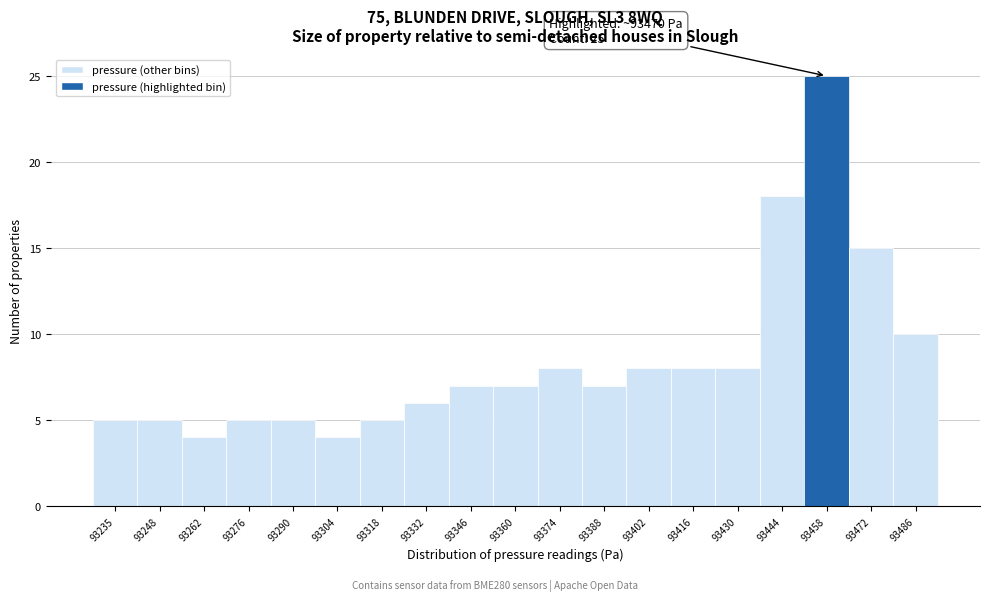

Reading left to right, transcribe all the data shown in this chart.

5	5	4	5	5	4	5	6	7	7	8	7	8	8	8	18	25	15	10